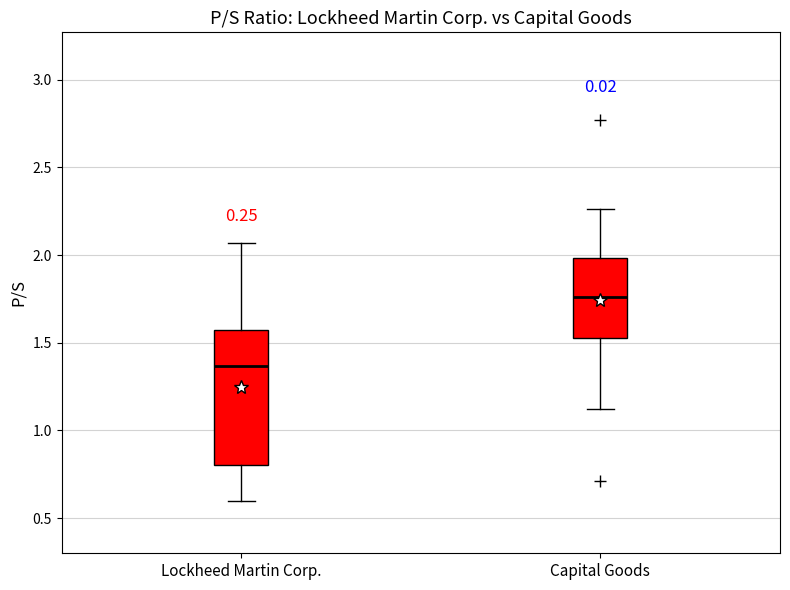

Where does the lower whisker of the box for Lockheed Martin Corp. end on the y-axis? The values are not printed on the chart, so give them approximately, as read against the axis.

0.60